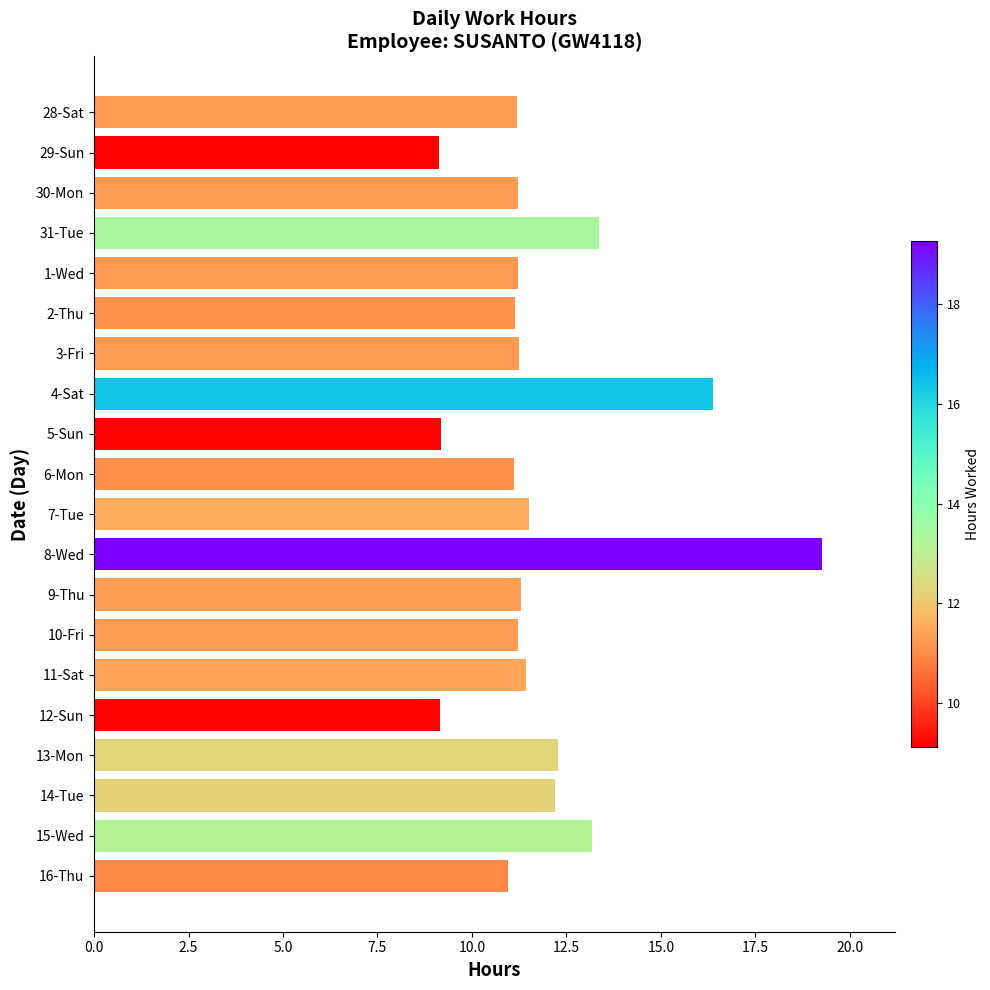

Where is the data nearest to the value 14?

31-Tue